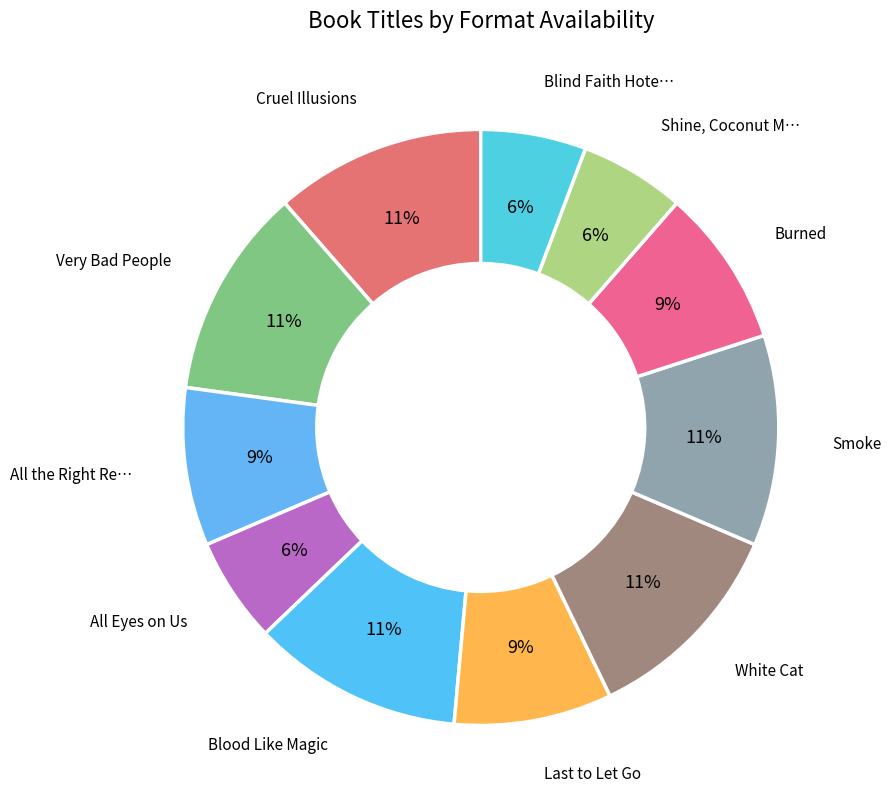

How many slices are in this pie chart?

11